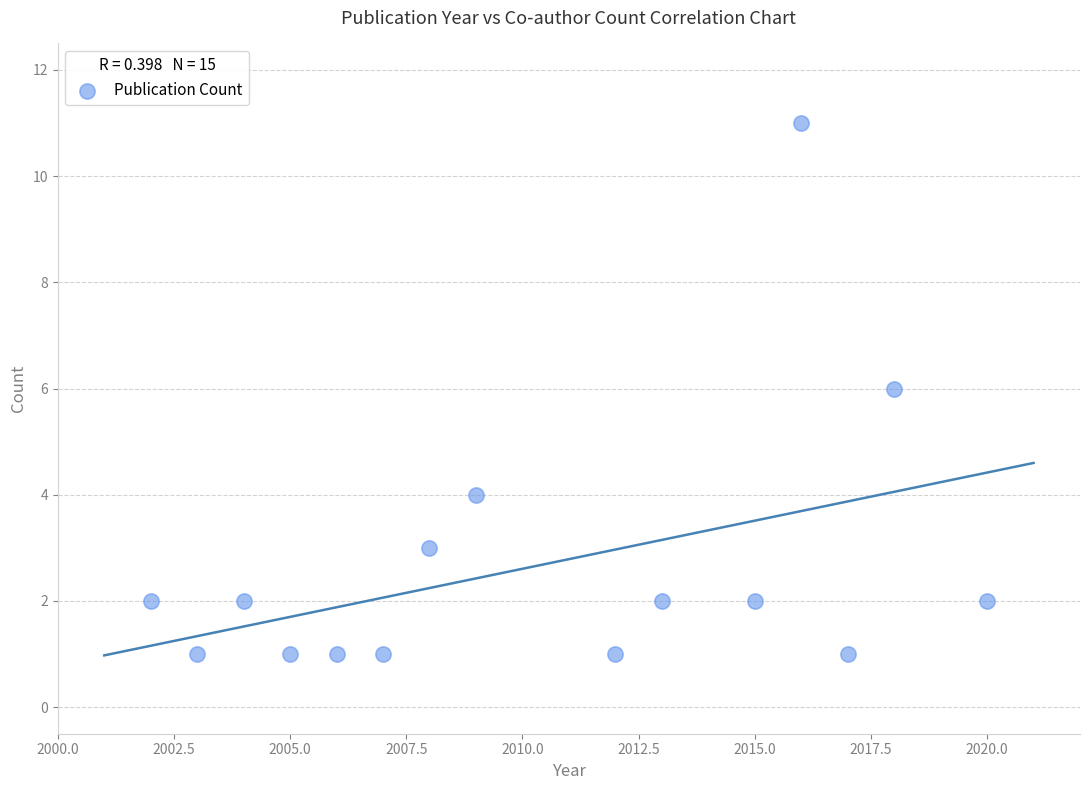

What is the range of X values (max minus min)?

18